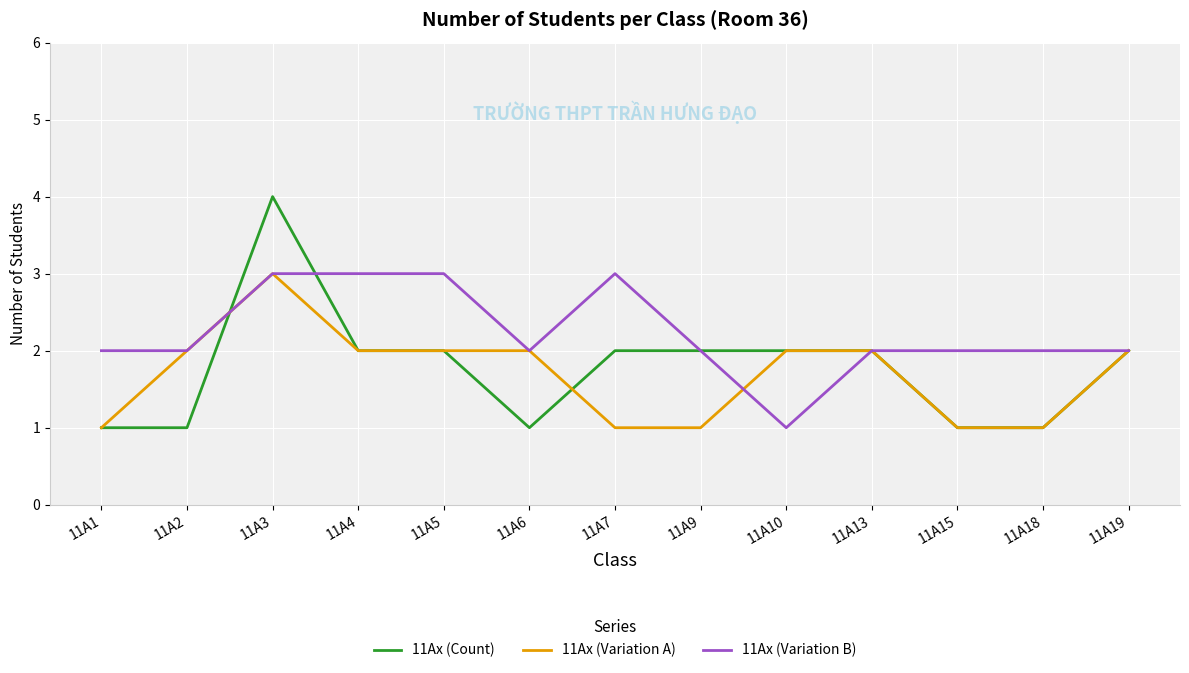

Is it true that 11Ax (Variation B) equals 2 at 11A9?

True